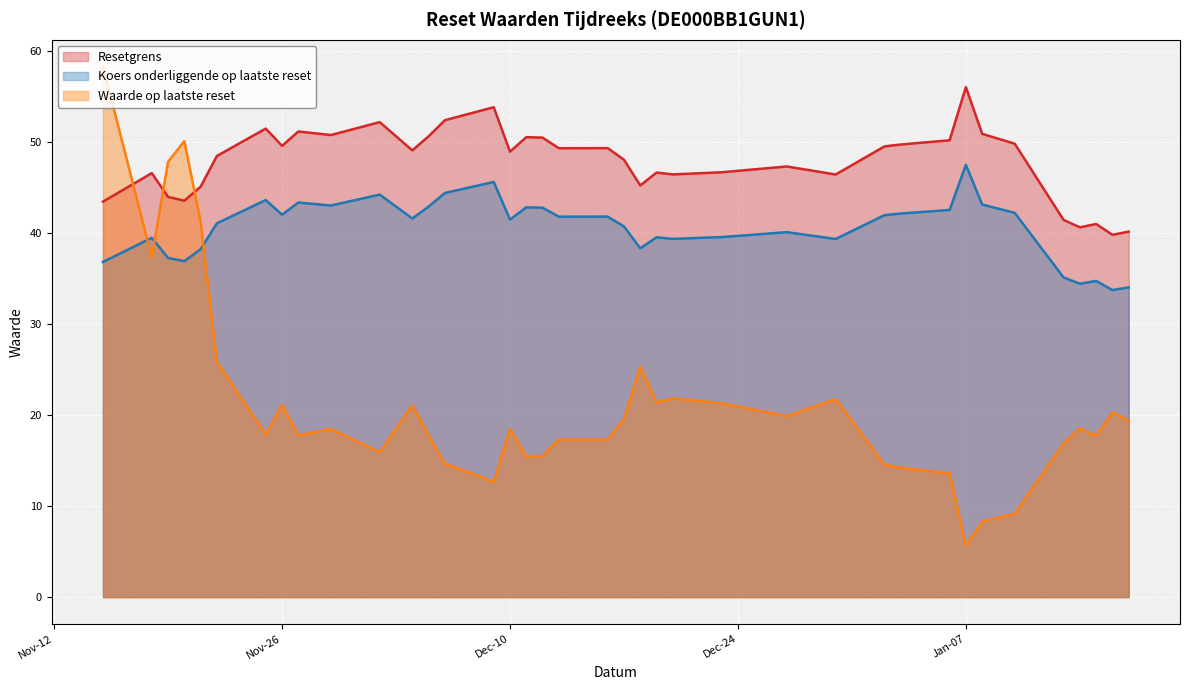

In Waarde op laatste reset, how many points are lower than both neighbors (excluding endpoints)?

10